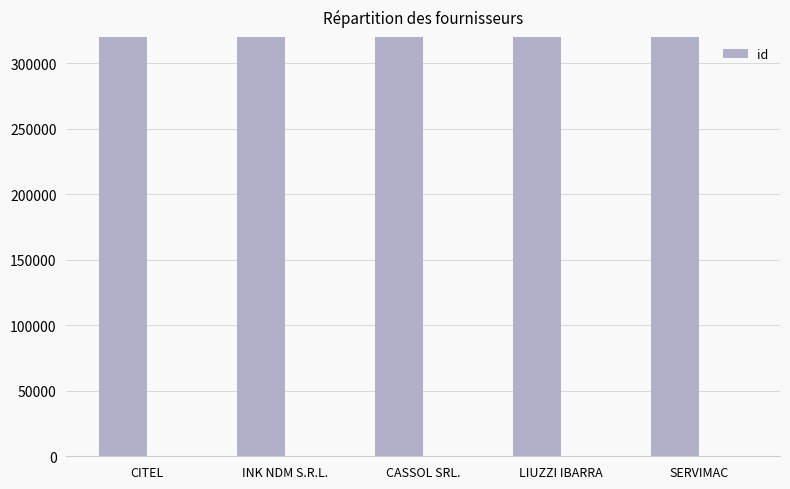

How many distinct data groups are displayed?

1